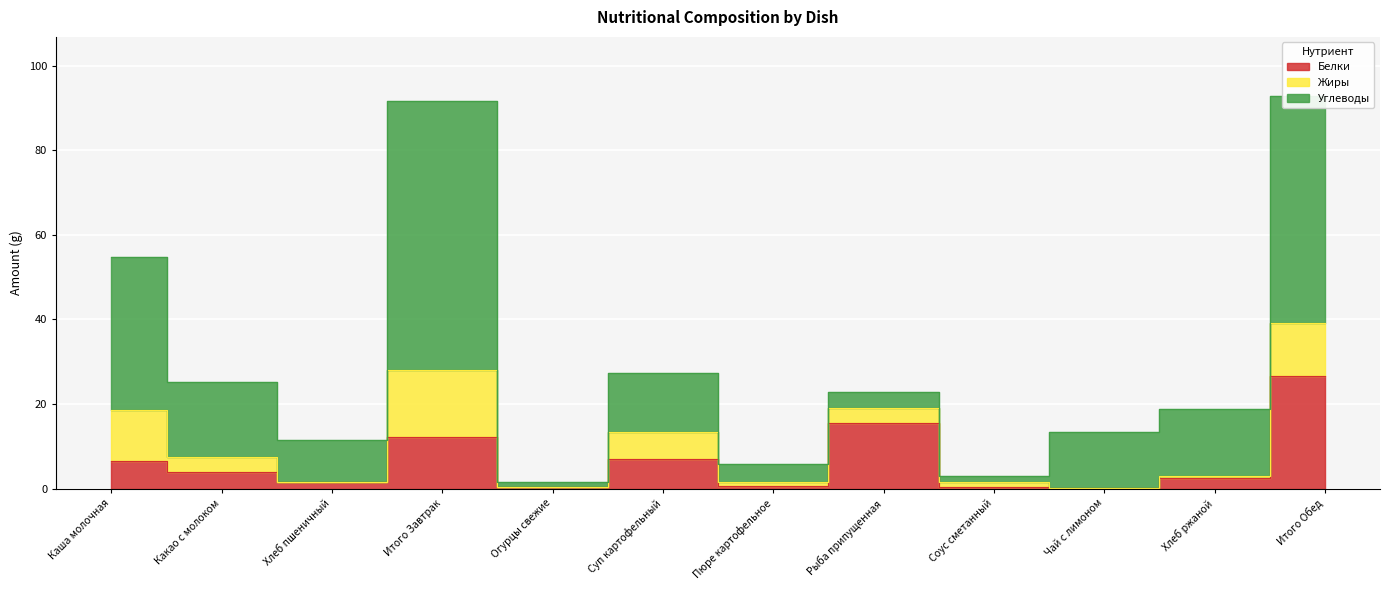

Which series changed the most between Рыба припущенная and Хлеб ржаной?

Белки